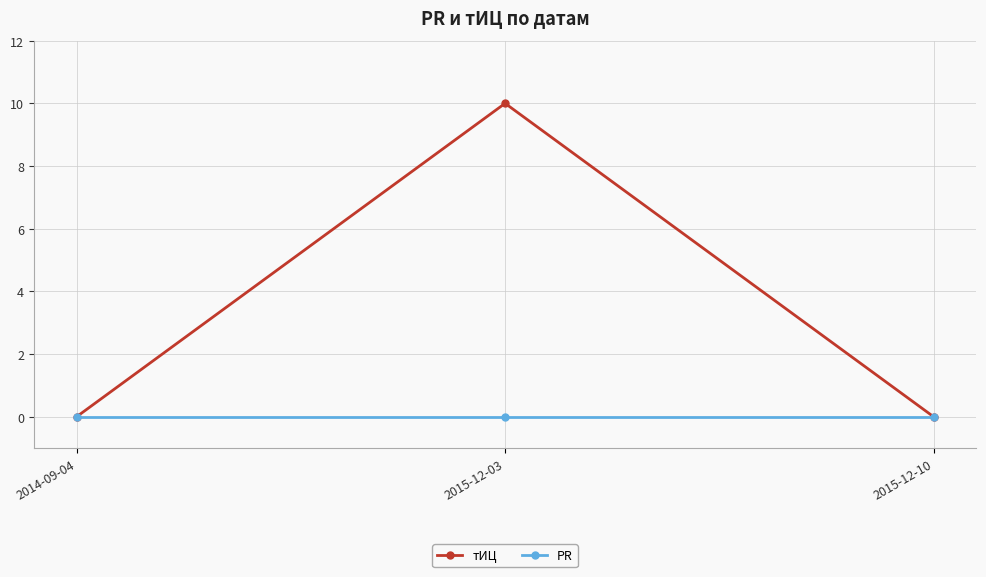

Between 2014-09-04 and 2015-12-03, which series saw the biggest shift?

тИЦ